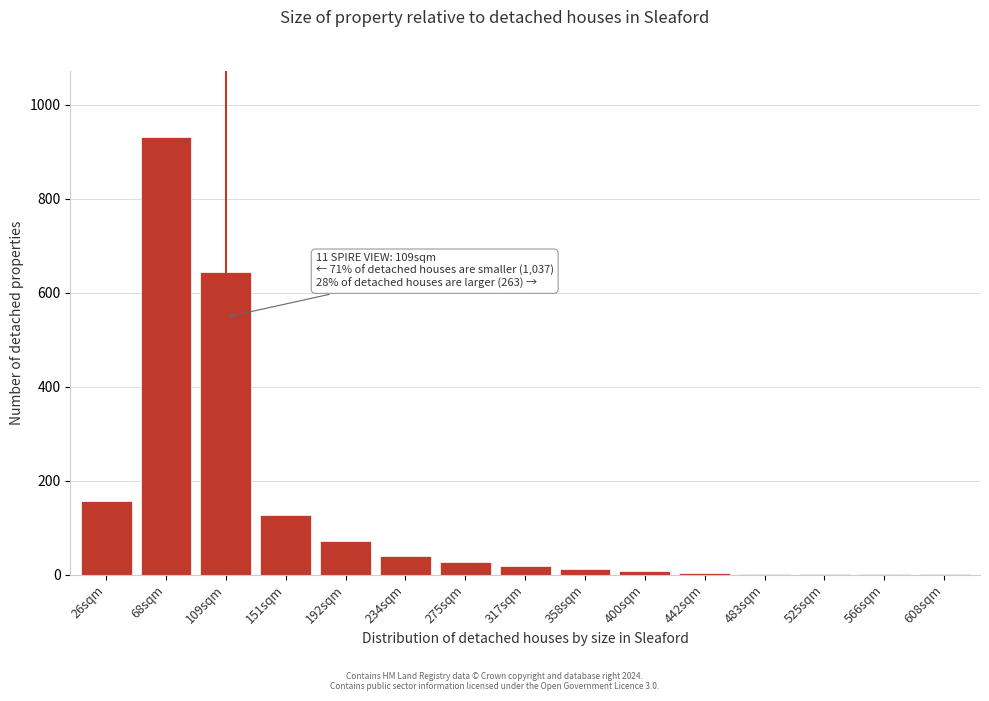

At which label is the value closest to 466?

109sqm